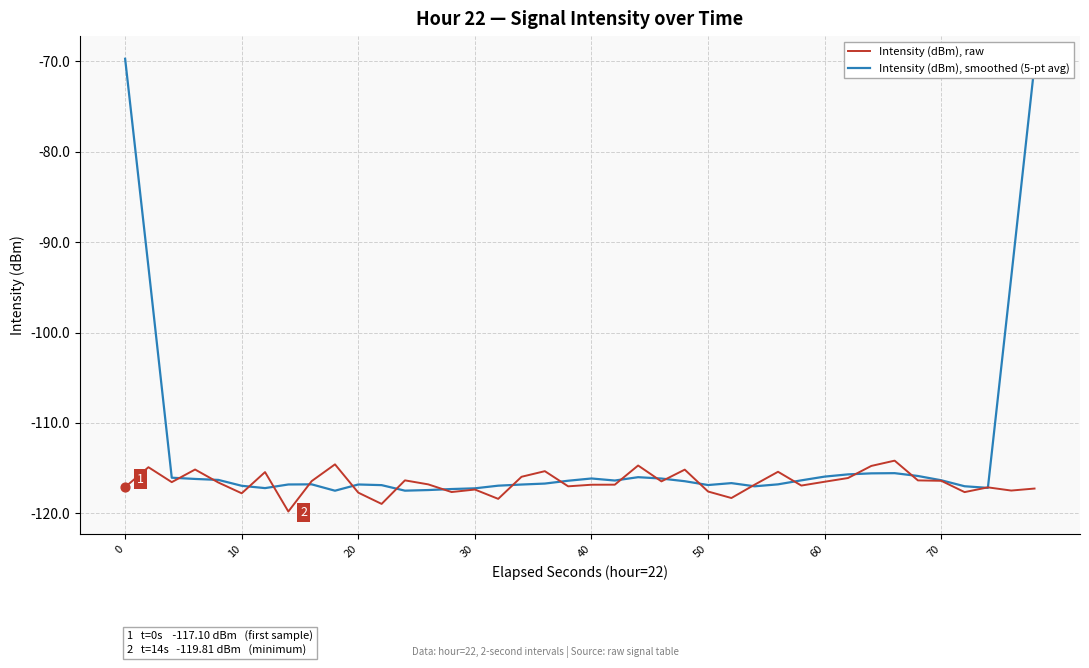

Which series has the largest total across all categories?

Intensity (dBm), smoothed (5-pt avg)